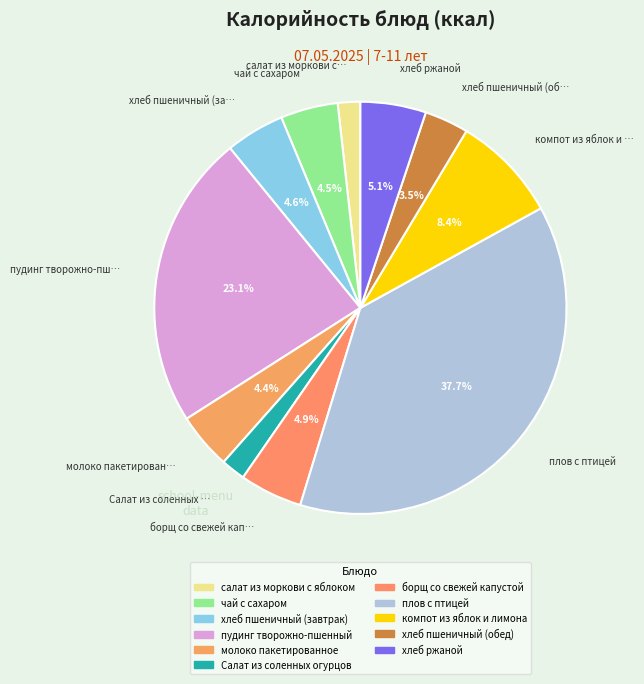

To the nearest percent, what percentage of the pie is молоко пакетированное?

4%